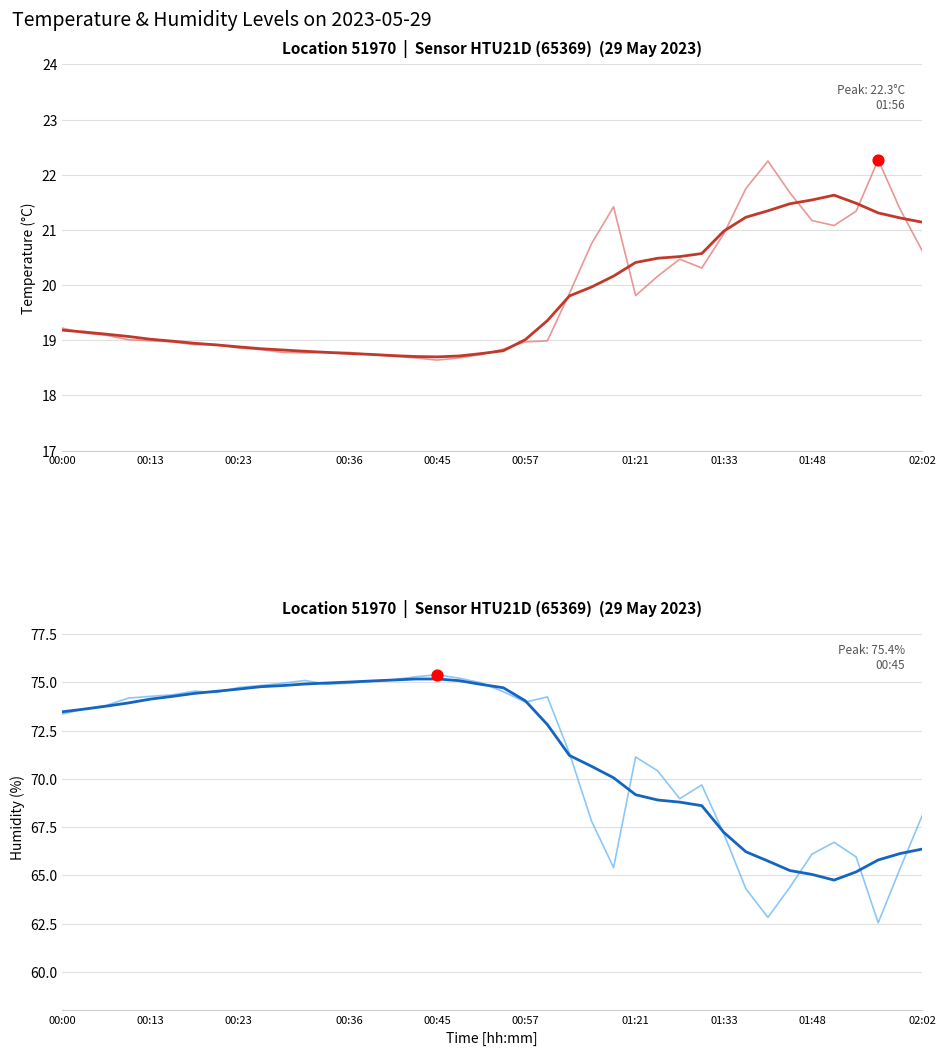

Which series has the largest total across all categories?

humidity